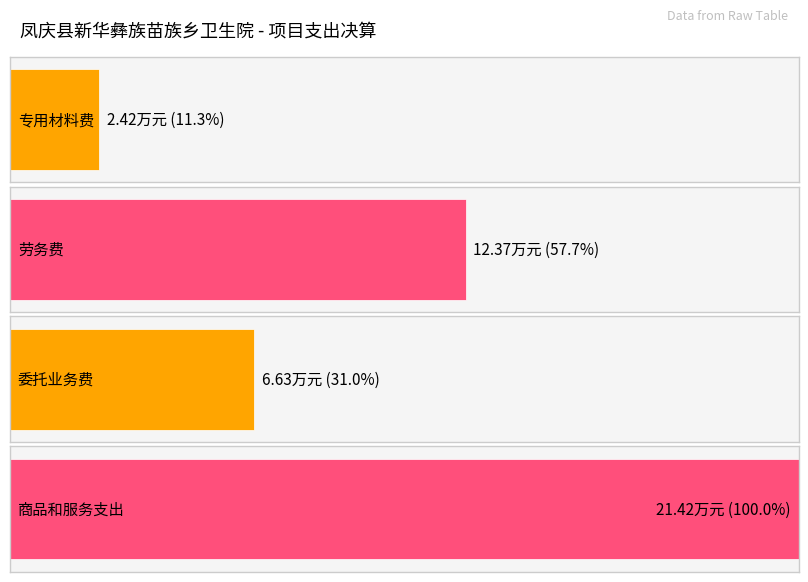

Does the chart contain any negative values?

No